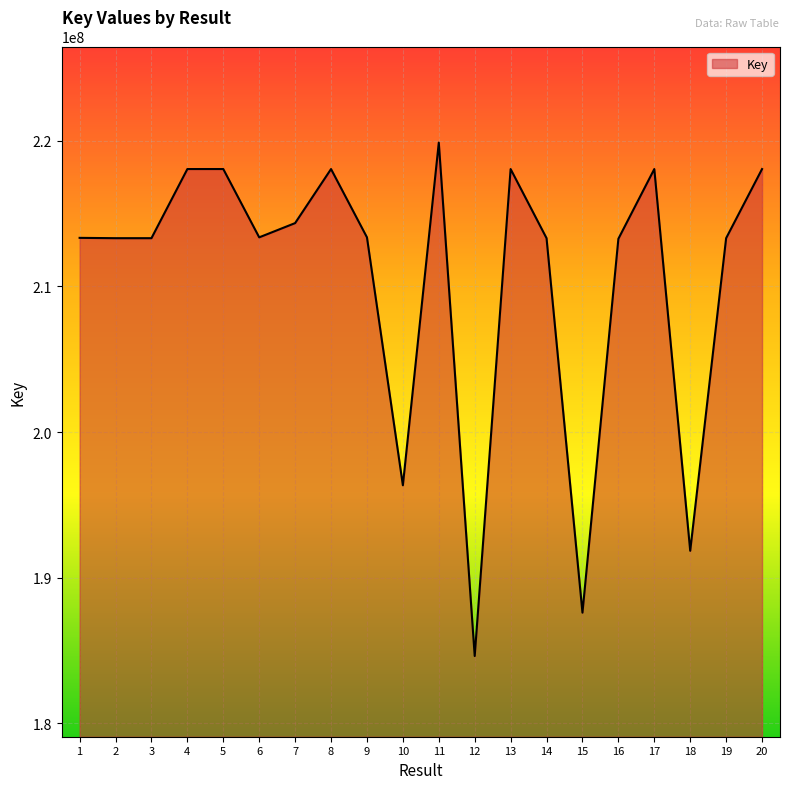

What is the average value?

210471729